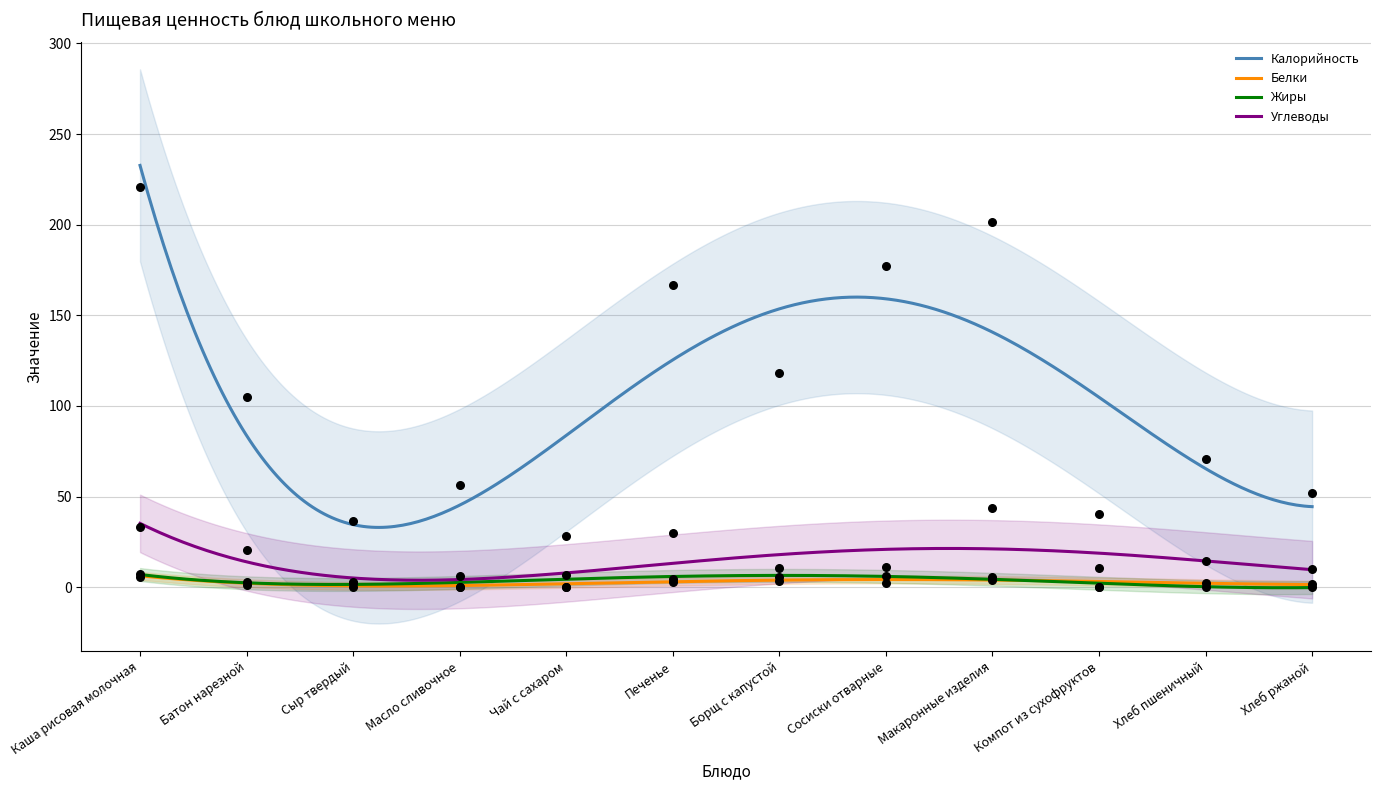

At how many categories does at least one series exceed 150?

4